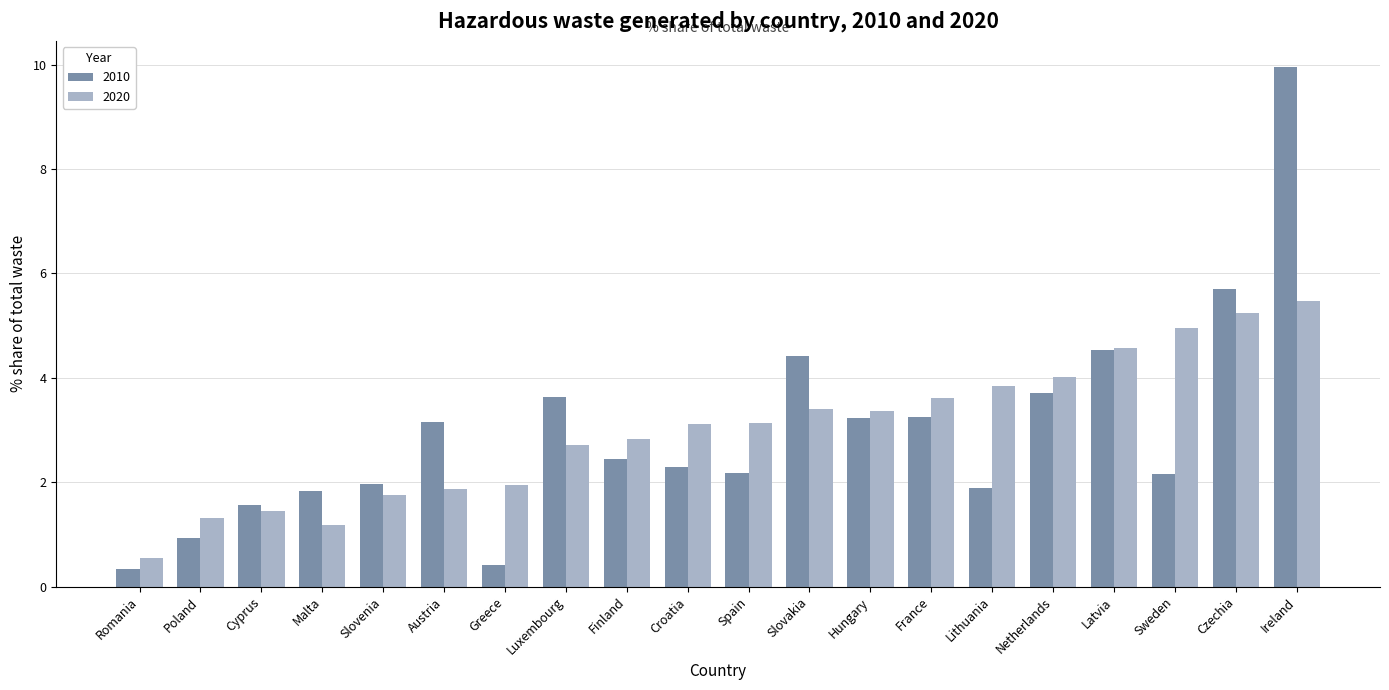

What is the difference between the 2010 values at France and Ireland?

6.7